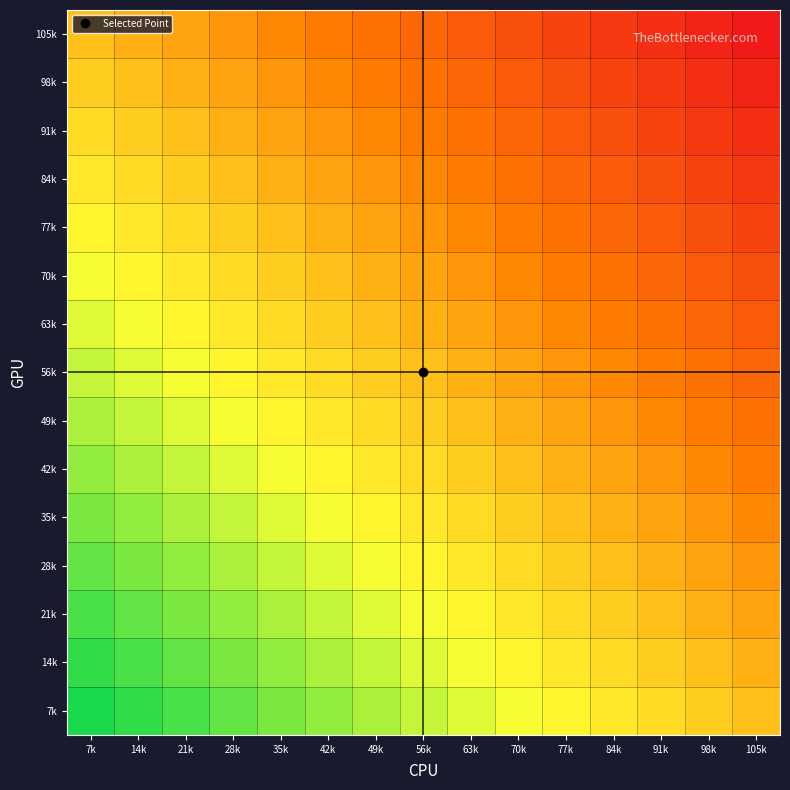

What is the spread (max minus min) of values at 56k?

0.5